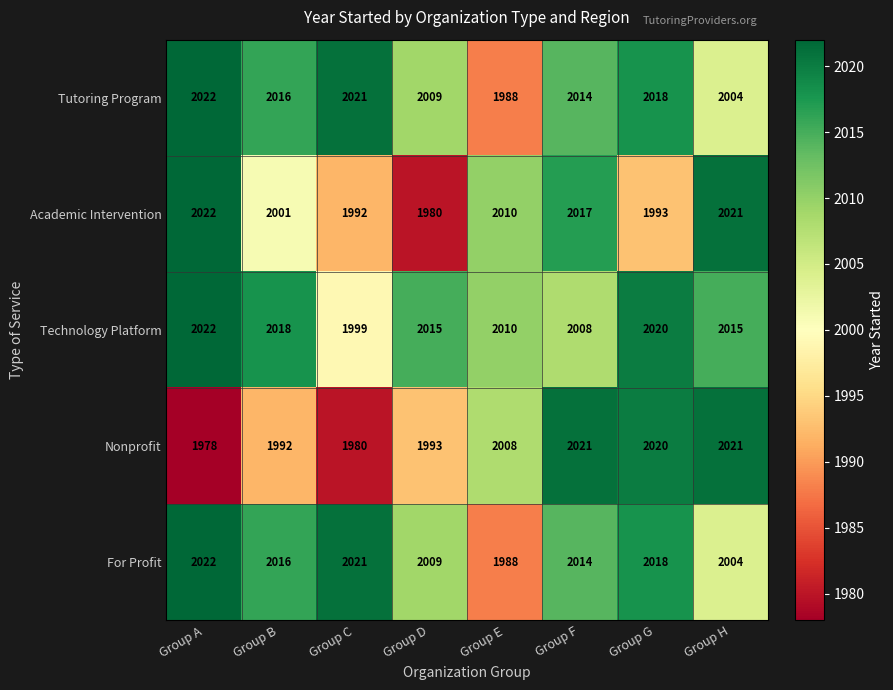

What is the difference between the maximum and minimum values in the Academic Intervention series?

42